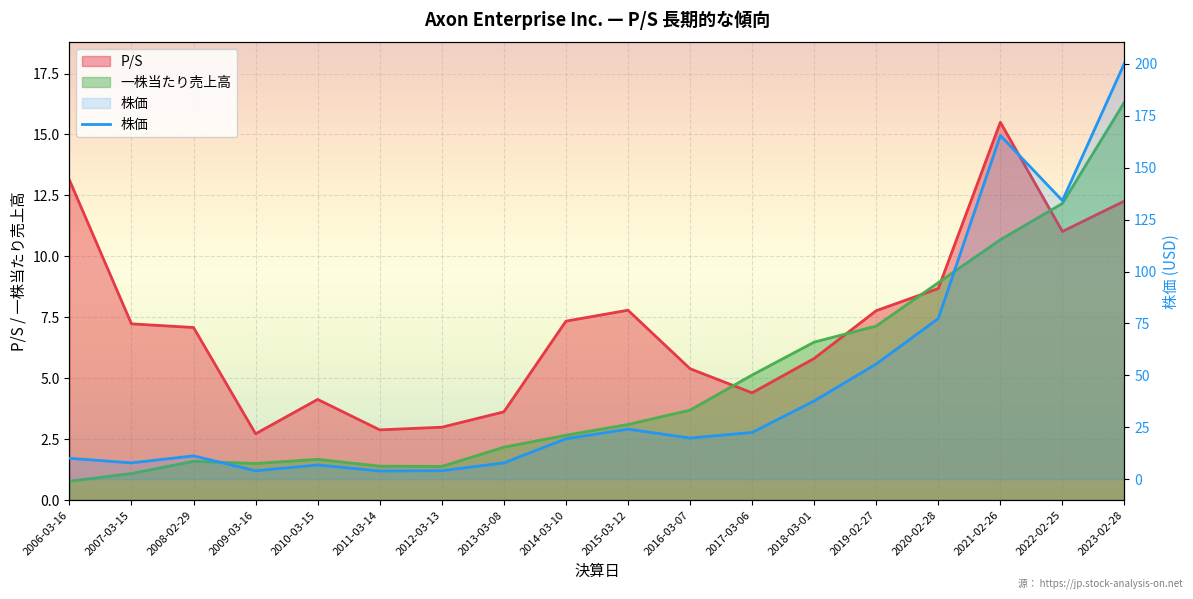

What is the change in value from 2008-02-29 to 2011-03-14?

-7.3